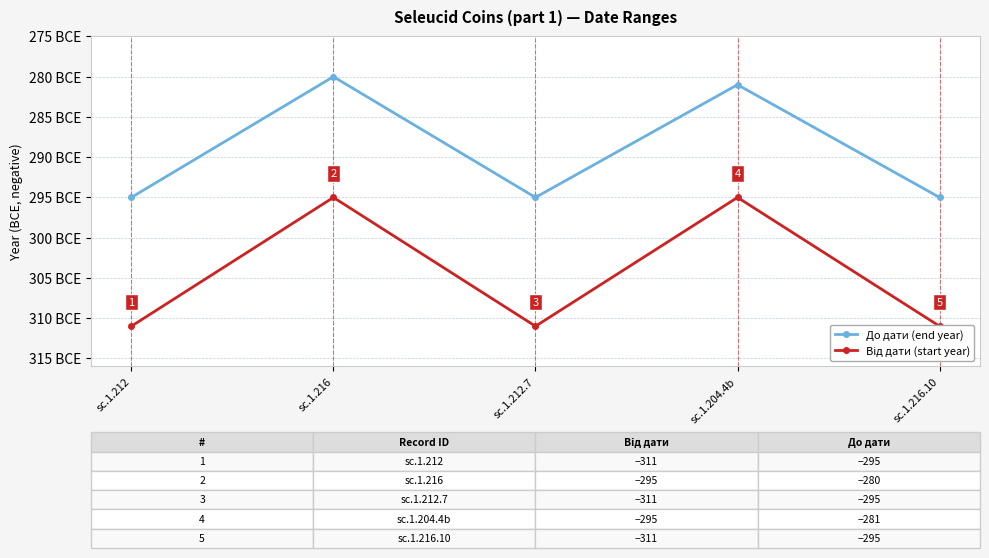

At which label does Від дати (start year) reach its peak?

sc.1.216